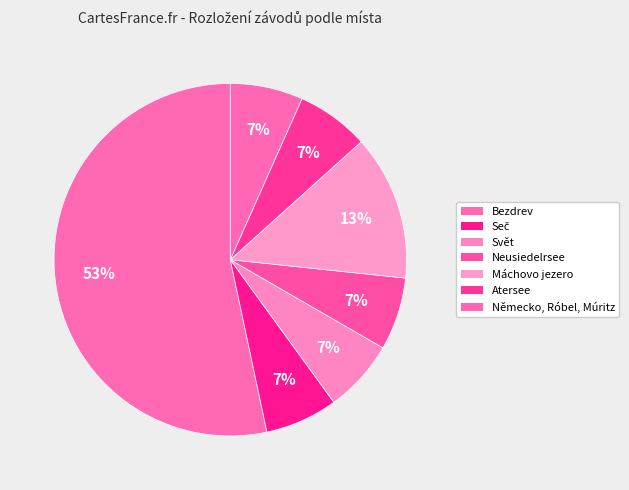

Which slice is the smallest?

Seč